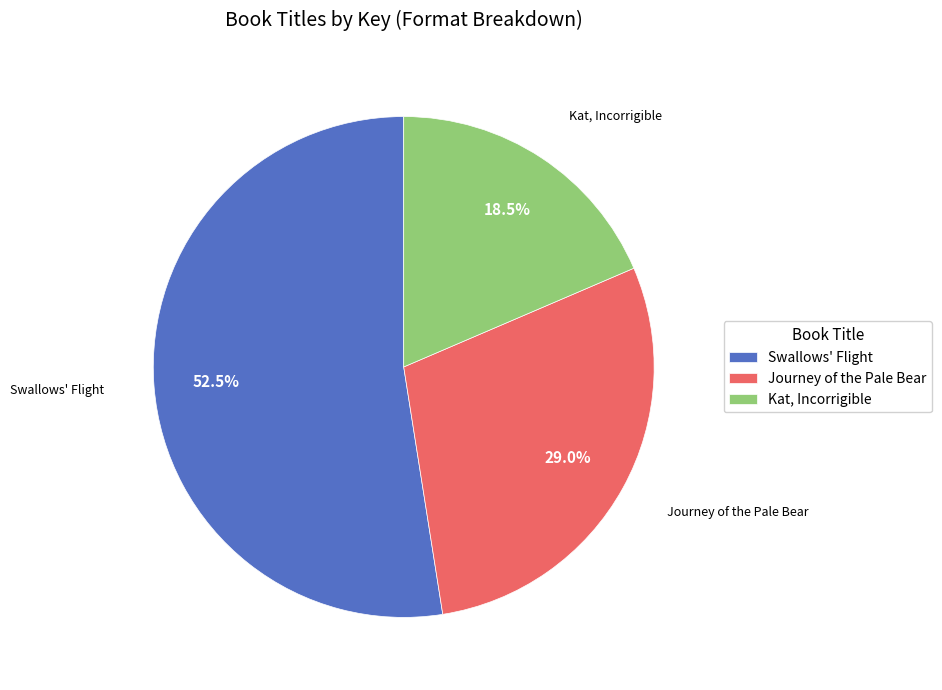

Which category has the biggest portion of the pie?

Swallows' Flight